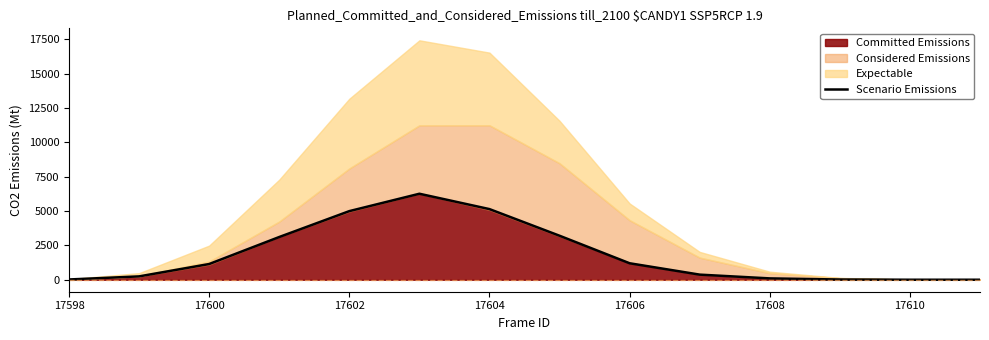

What is the maximum value for Scenario Emissions?

6261